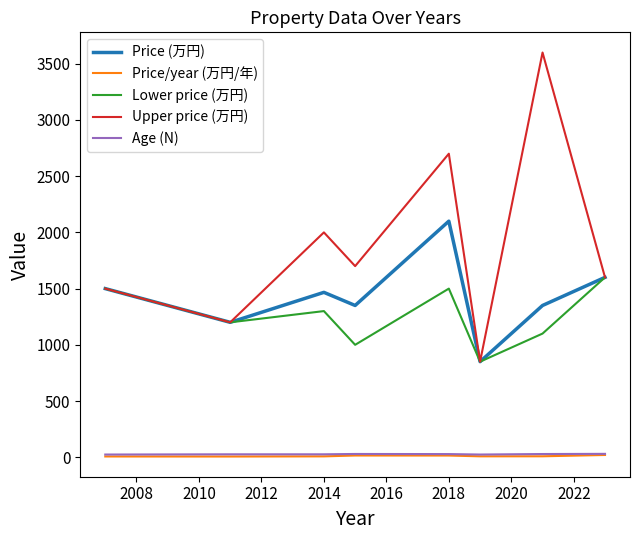

Which series has the largest total across all categories?

Upper price (万円)